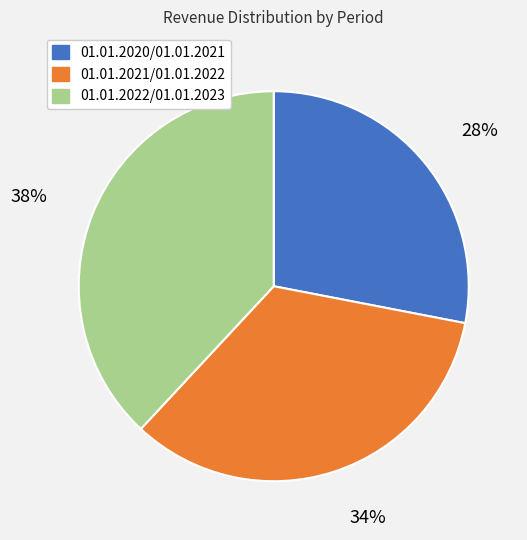

How many segments does this pie chart have?

3